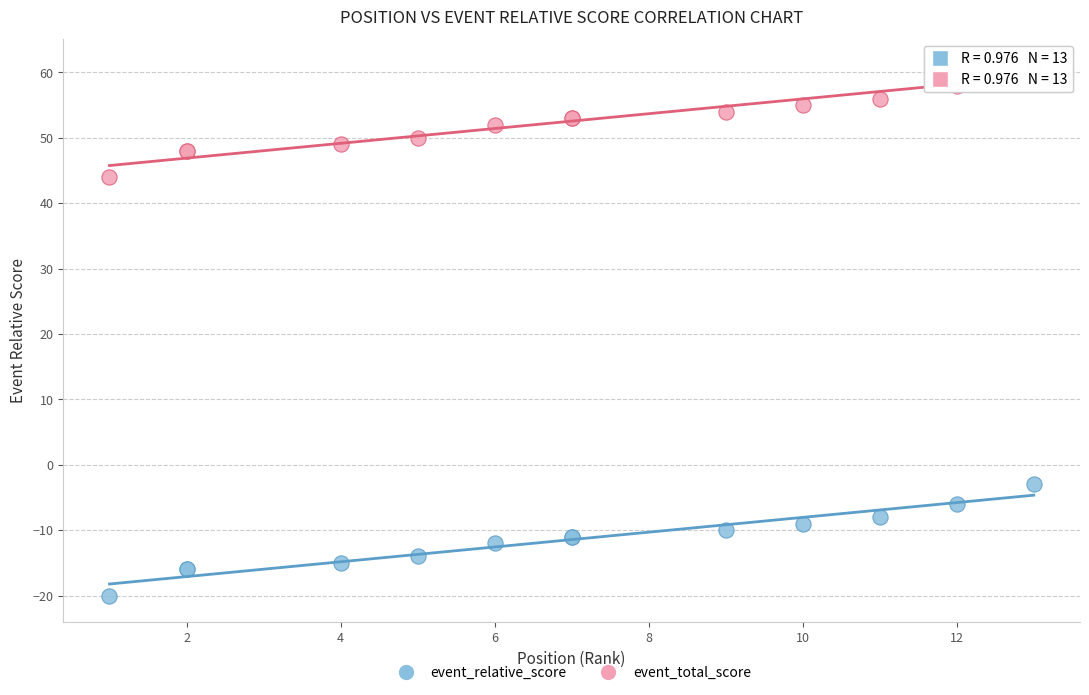

Which series reaches the maximum Y coordinate?

event_total_score